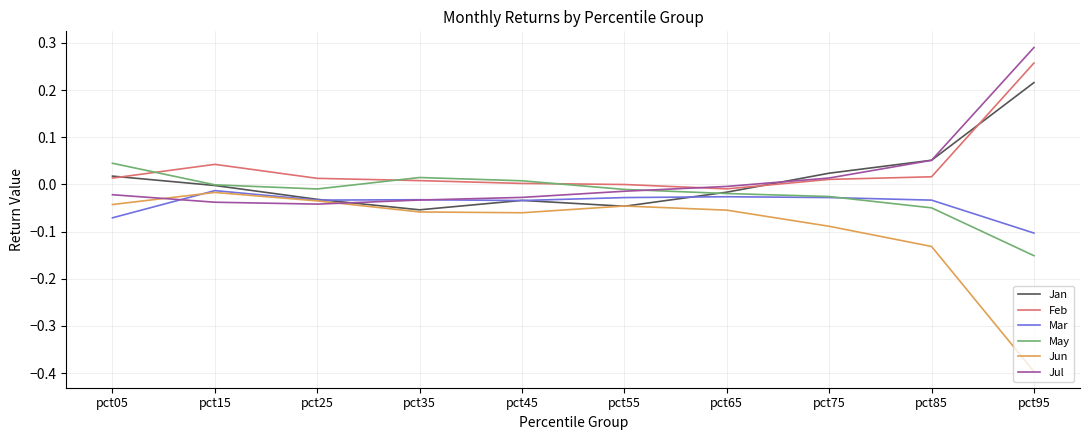

At which category is the sum across all series the highest?

pct95